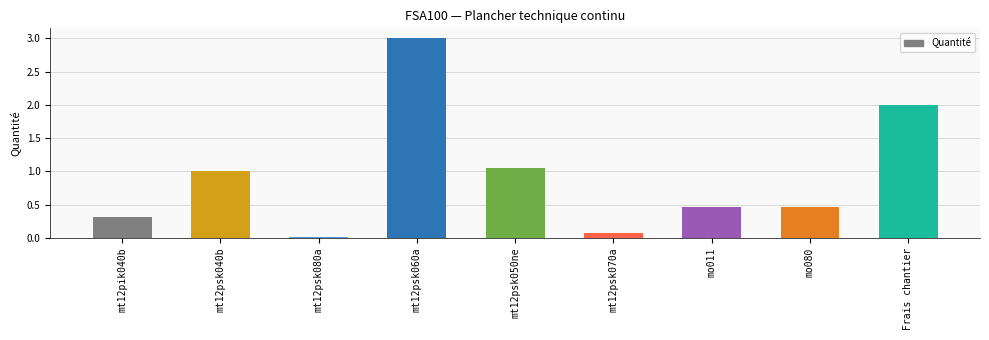

Does the chart contain stacked bars?

No